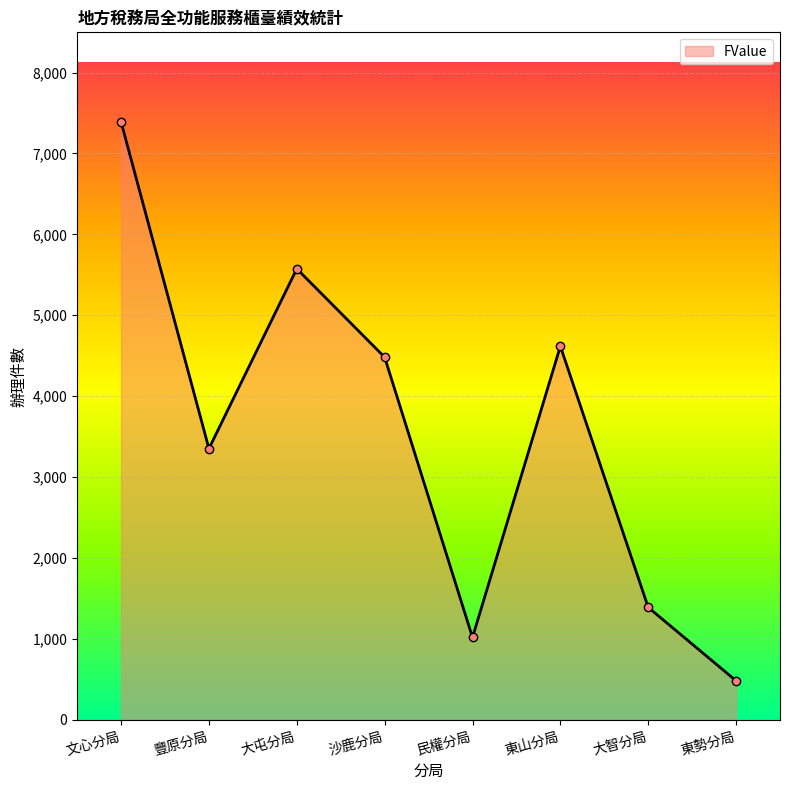

What is the change in value from 東山分局 to 東勢分局?

-4135